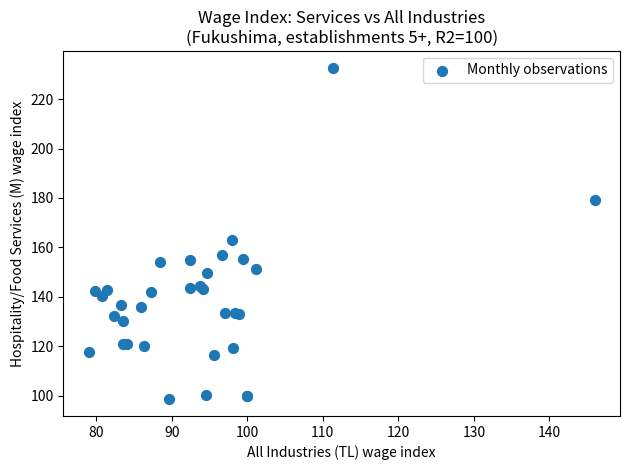

What Y value in the scatter plot is closest to 165?

163.2